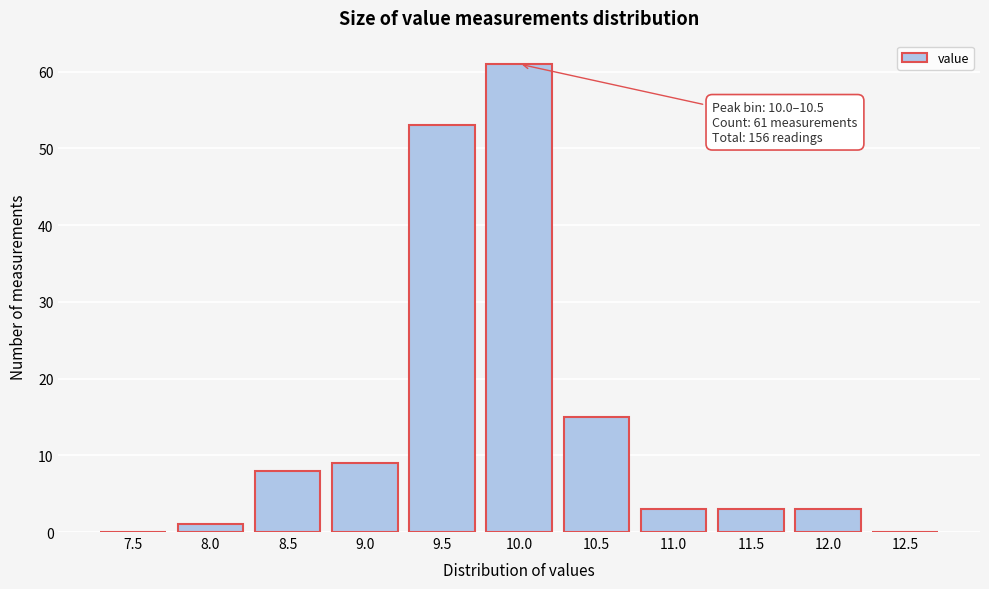

Reading right to left, what are all the values shown in this chart?

12.5=0	12.0=3	11.5=3	11.0=3	10.5=15	10.0=61	9.5=53	9.0=9	8.5=8	8.0=1	7.5=0